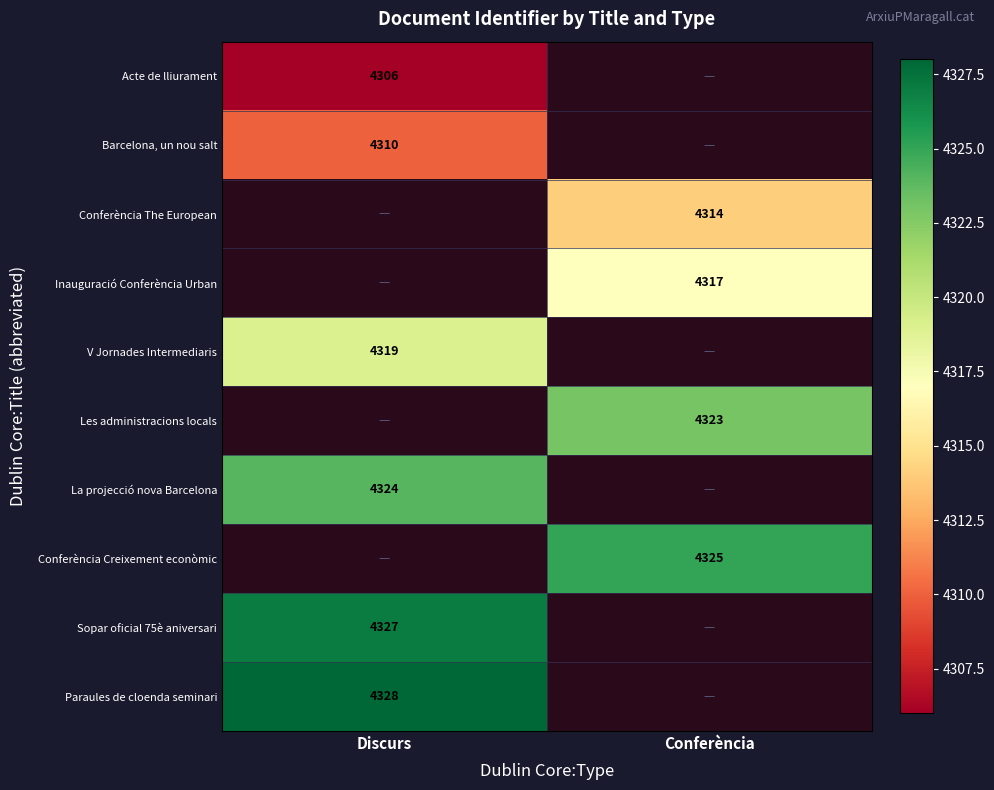

The value of Barcelona, un nou salt at Discurs is 4310. True or false?

True